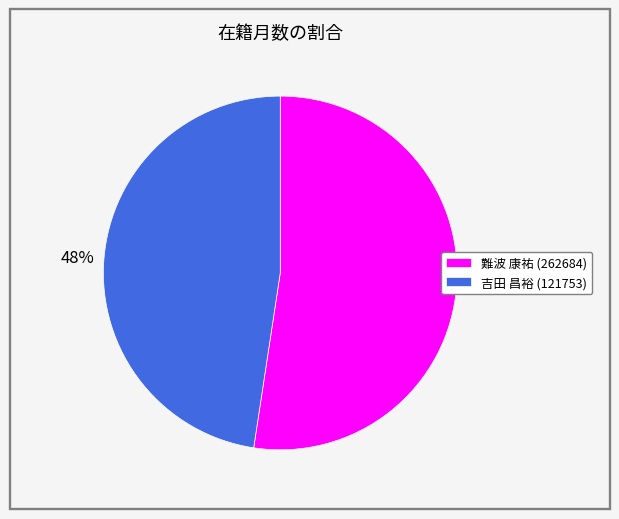

Do 難波 康祐 (262684) and 吉田 昌裕 (121753) together represent more than half of the pie?

Yes